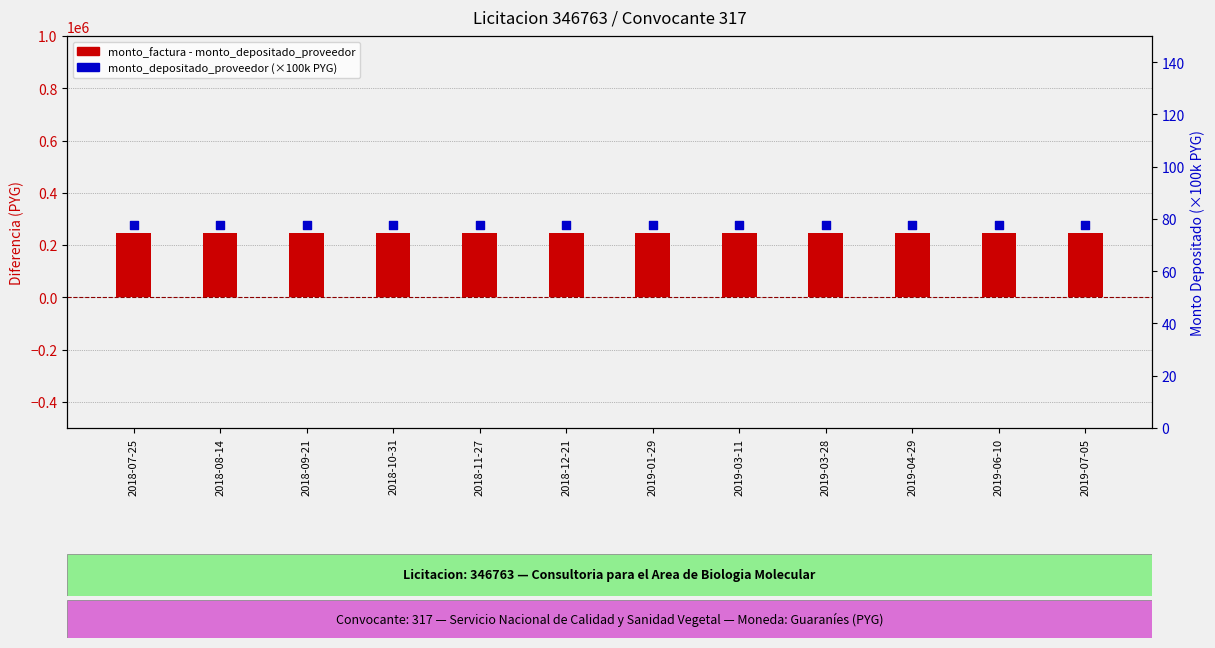

Which series has the largest total across all categories?

monto_factura - monto_depositado_proveedor